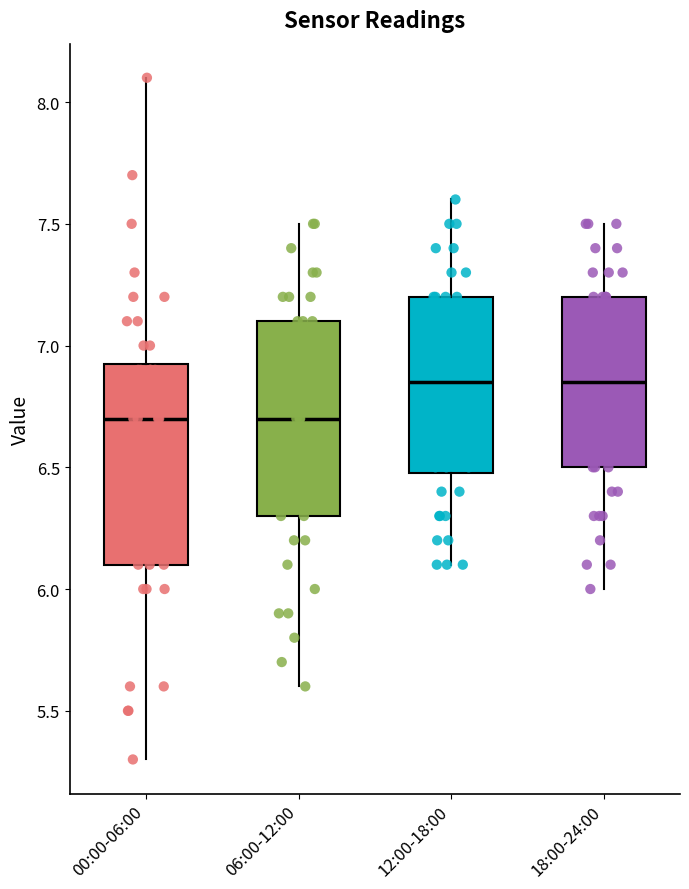

Reading left to right, read every box against the y-axis: the position of its median line, the range the box covers, and the ends of its whiskers. The values are not printed on the chart, so give them approximately, as read against the axis.

00:00-06:00: median 6.70, box 6.10 to 6.95, whiskers 5.30 to 8.10
06:00-12:00: median 6.70, box 6.30 to 7.10, whiskers 5.60 to 7.50
12:00-18:00: median 6.85, box 6.50 to 7.20, whiskers 6.10 to 7.60
18:00-24:00: median 6.85, box 6.50 to 7.20, whiskers 6.00 to 7.50